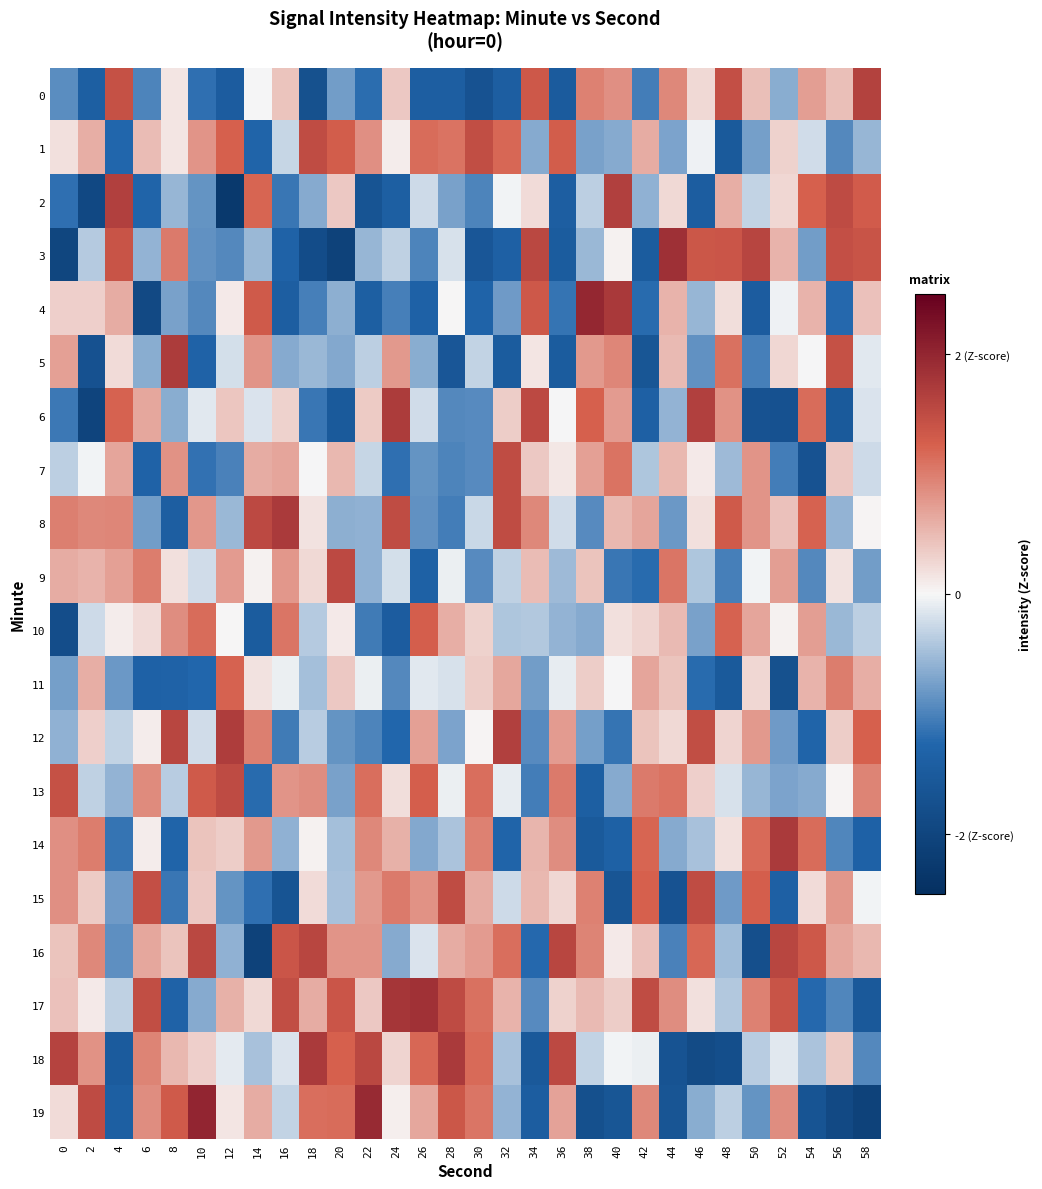

What is the smallest value displayed?

-2.3